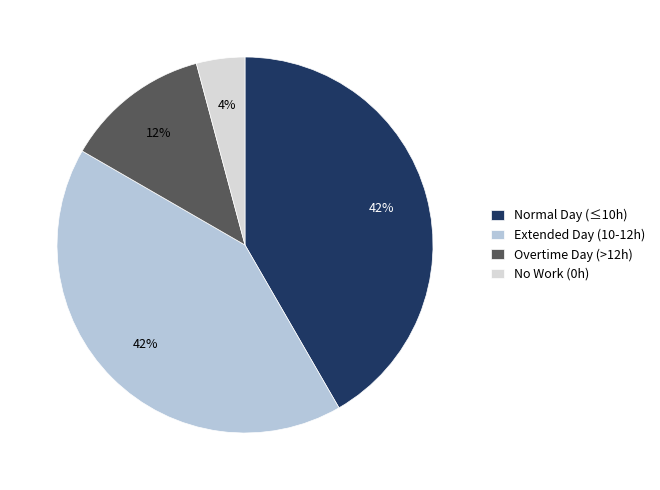

To the nearest percent, what portion does No Work (0h) represent?

4%